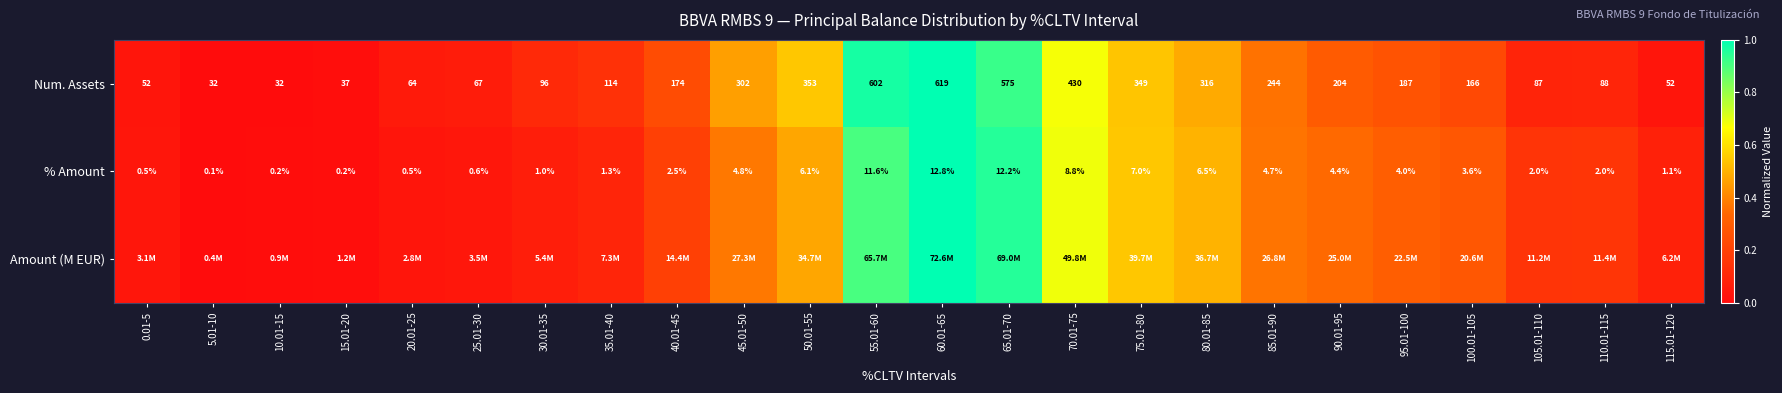

Is the value of % Amount at 55.01-60 greater than the value of Num. Assets at 20.01-25?

No